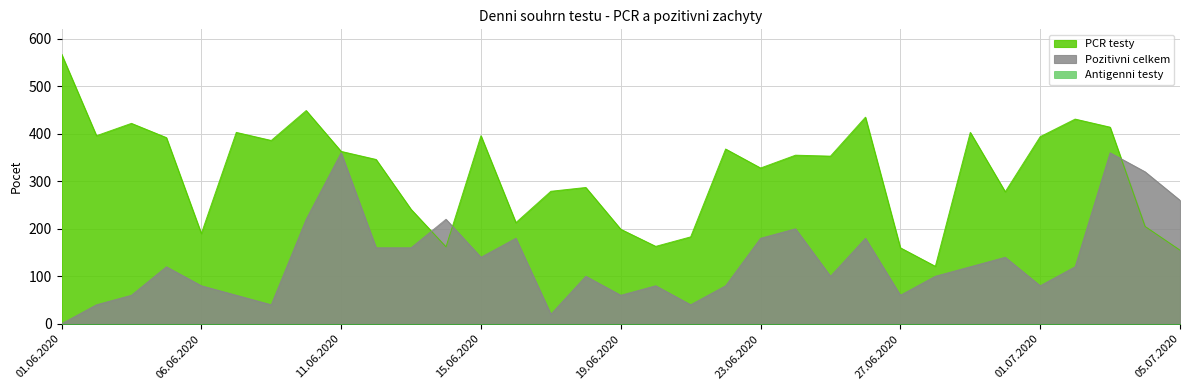

Where does the PCR testy series first go above 353?

01.06.2020